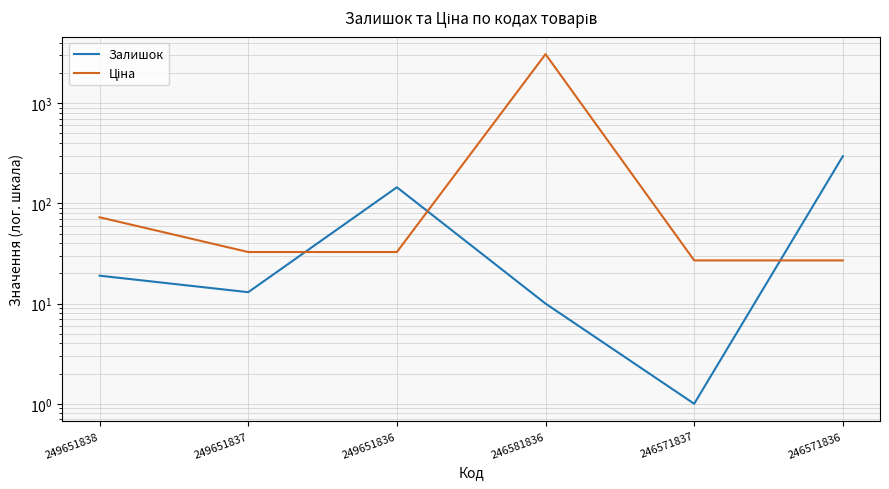

What is the value of the Ціна point at the 5th from the left?

27.0